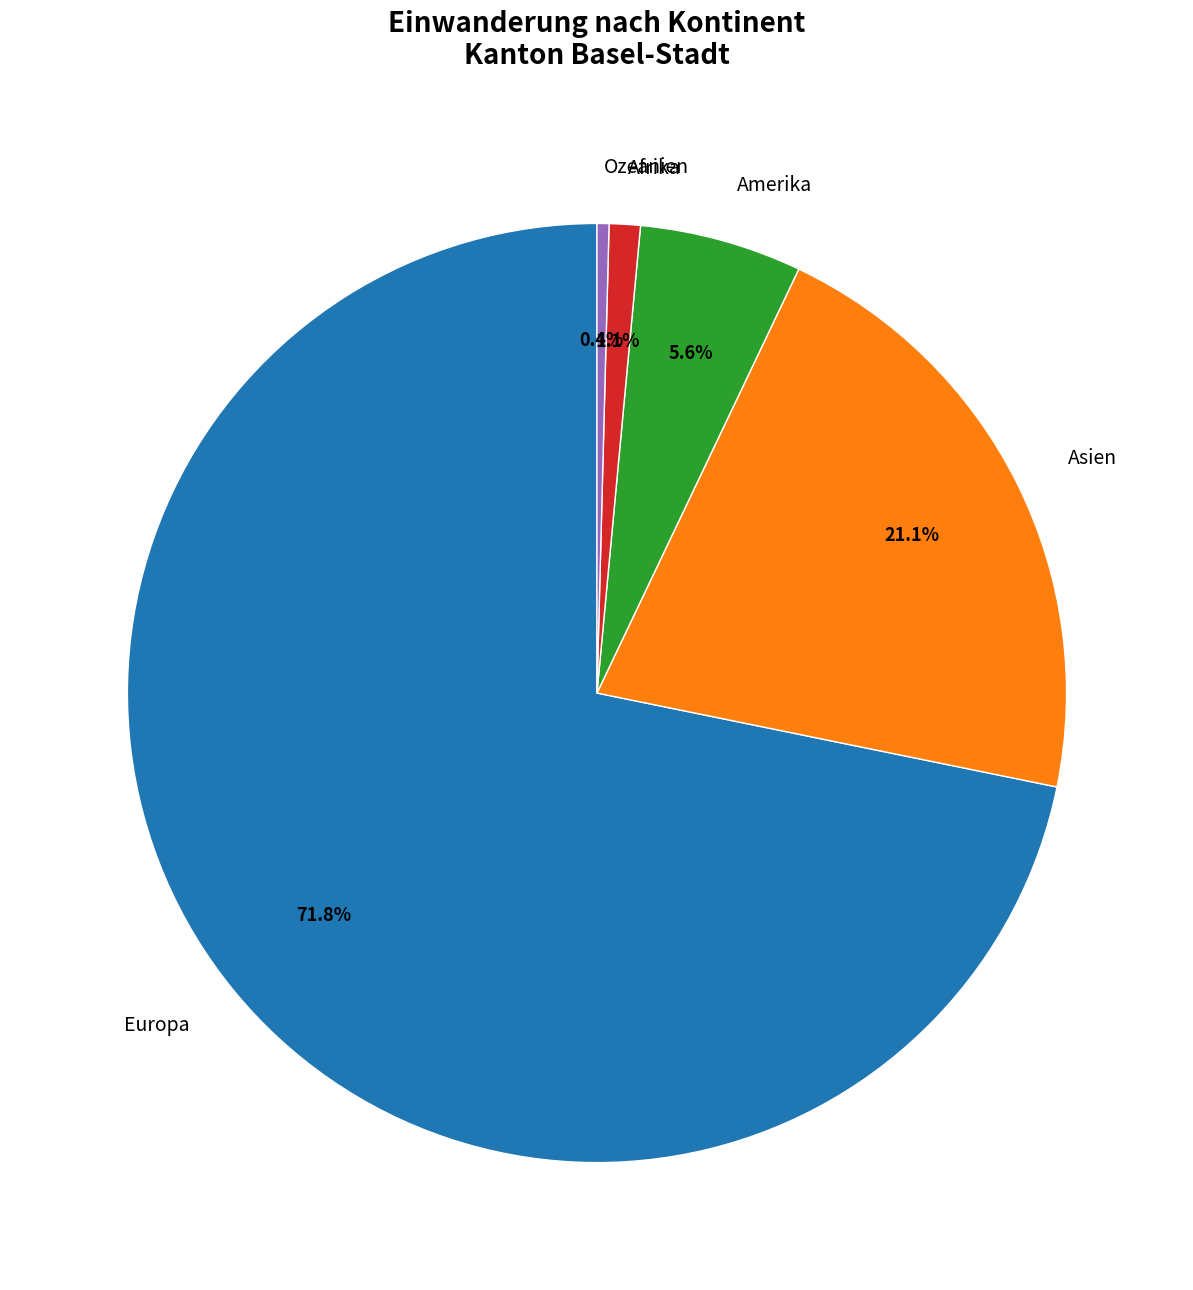

The Europa slice represents 72% of the pie. True or false?

True